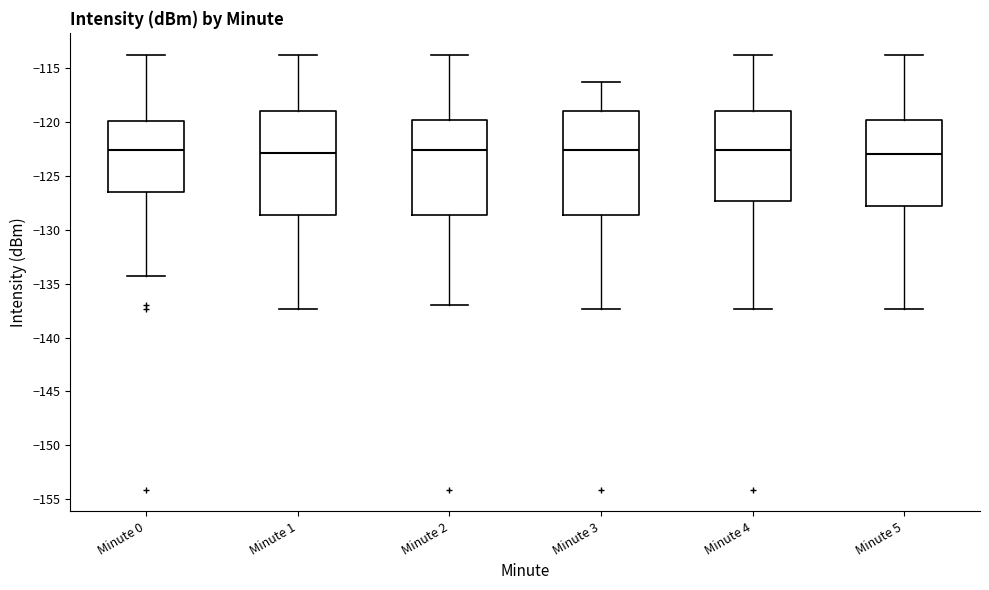

Reading left to right, transcribe this box plot: for each box, give where its median line is, the range the box spans, and where its two whiskers end, as read against the y-axis. The values are not printed on the chart, so give them approximately, as read against the axis.

Minute 0: median -122.5, box -126.5 to -120.0, whiskers -134.5 to -114.0
Minute 1: median -123.0, box -128.5 to -119.0, whiskers -137.5 to -114.0
Minute 2: median -122.5, box -128.5 to -120.0, whiskers -137.0 to -114.0
Minute 3: median -122.5, box -128.5 to -119.0, whiskers -137.5 to -116.5
Minute 4: median -122.5, box -127.5 to -119.0, whiskers -137.5 to -114.0
Minute 5: median -123.0, box -128.0 to -120.0, whiskers -137.5 to -114.0